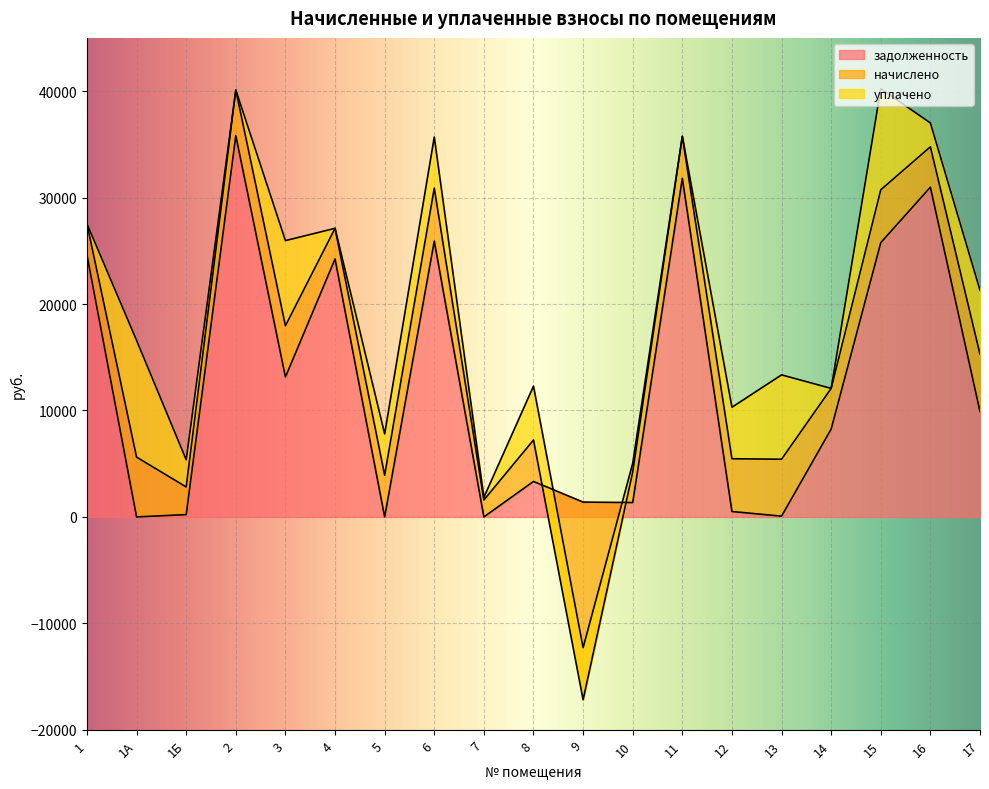

What is the label of the 1st point from the left?

1